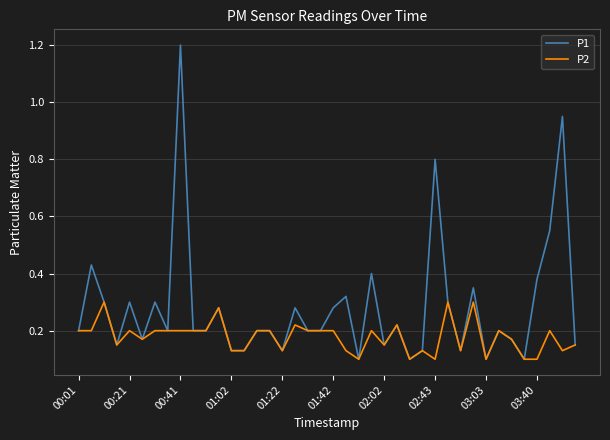

Which series has the widest spread of values?

P1